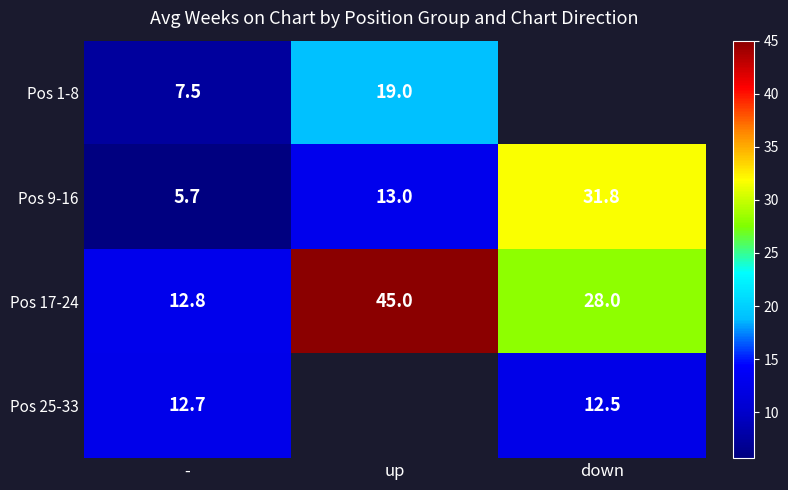

Rank the series at - from highest to lowest value.

Pos 17-24, Pos 25-33, Pos 1-8, Pos 9-16